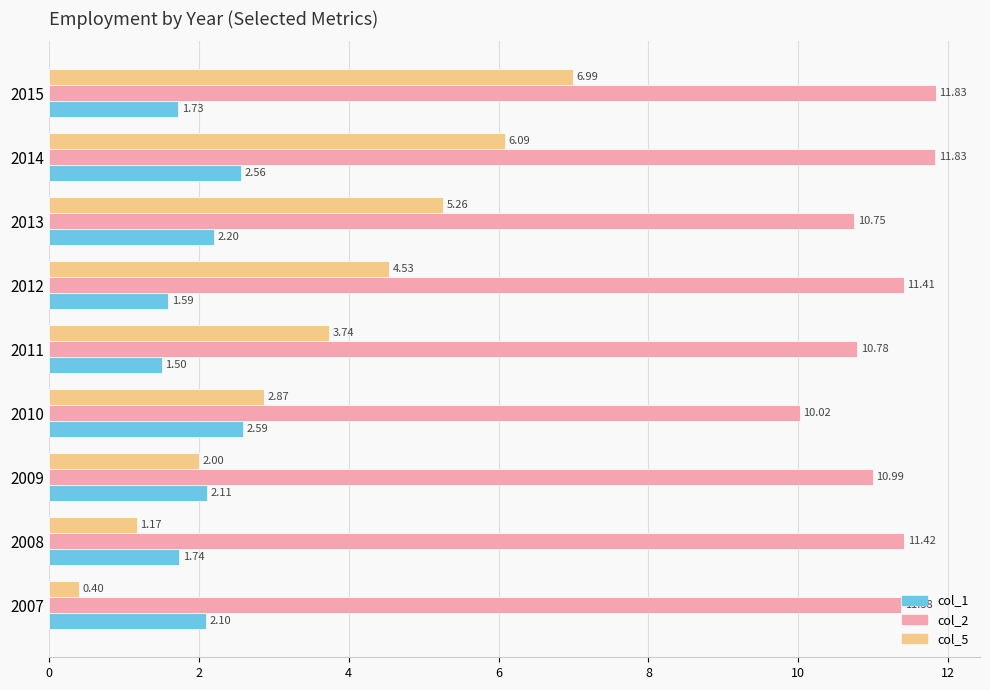

Which series has the largest total across all categories?

col_2